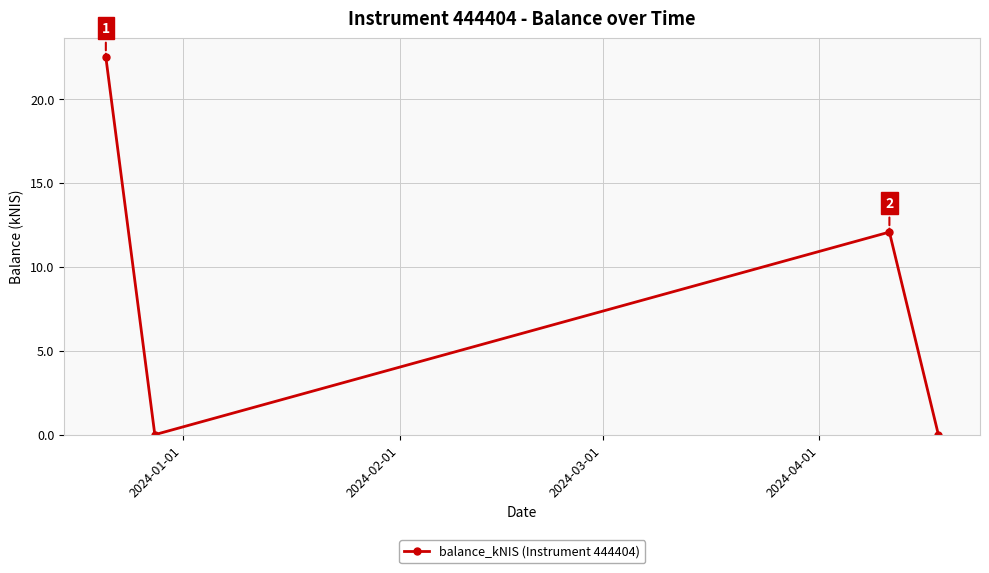

What is the sum of all values?

34.6